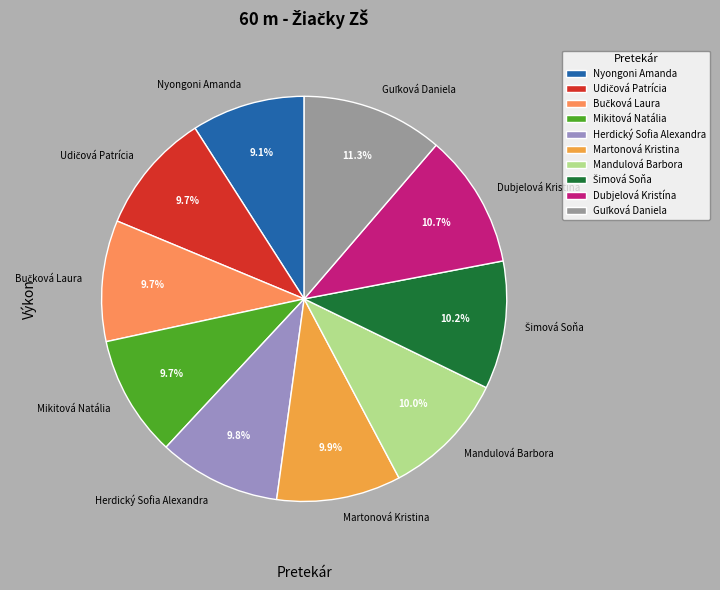

What is the smallest slice in the pie chart?

Nyongoni Amanda